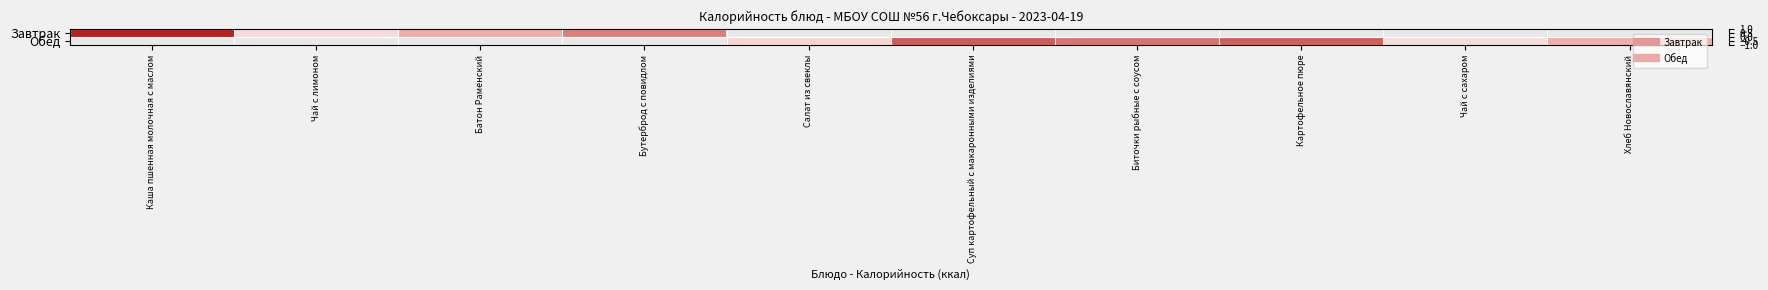

At how many categories does at least one series exceed 0?

10